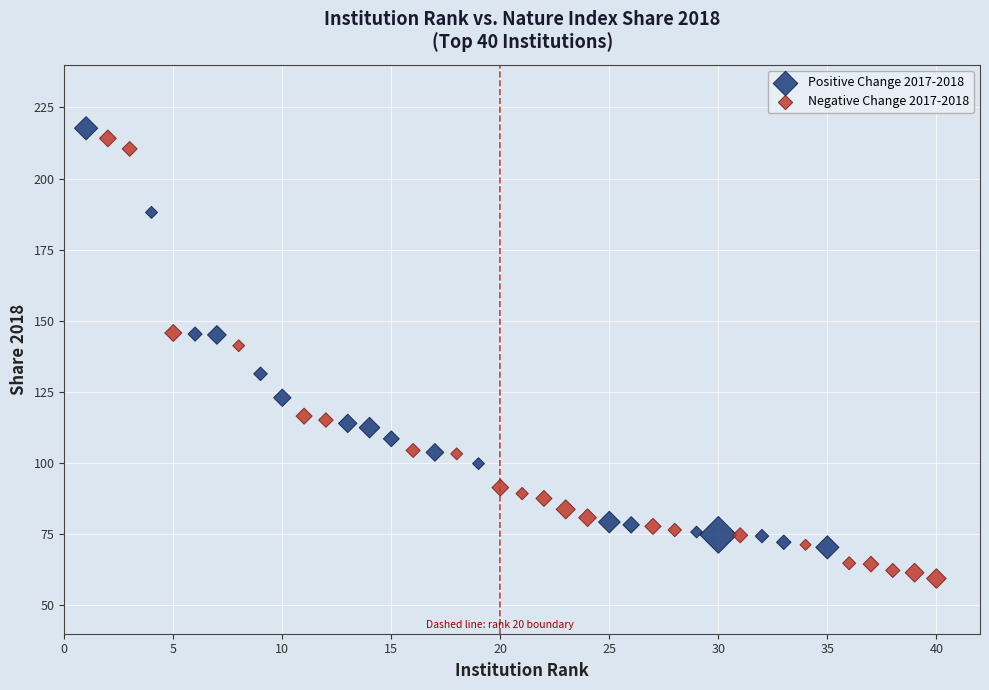

Which series reaches the minimum Y coordinate?

Negative Change 2017-2018